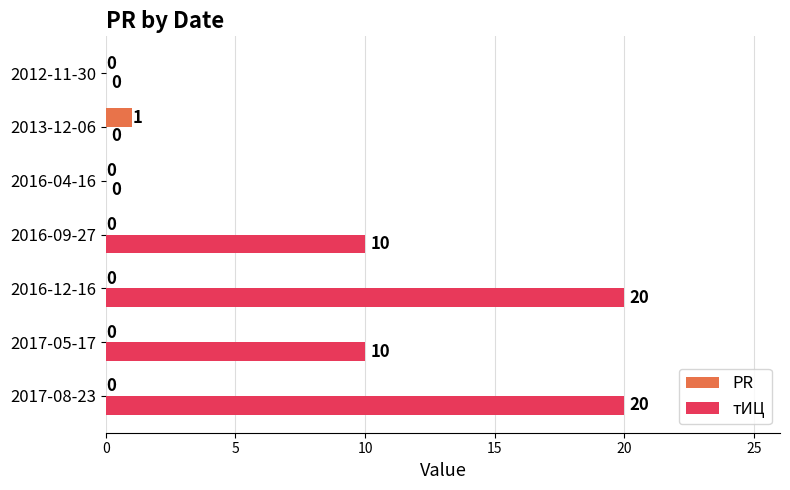

Which series has the largest range (max minus min)?

тИЦ